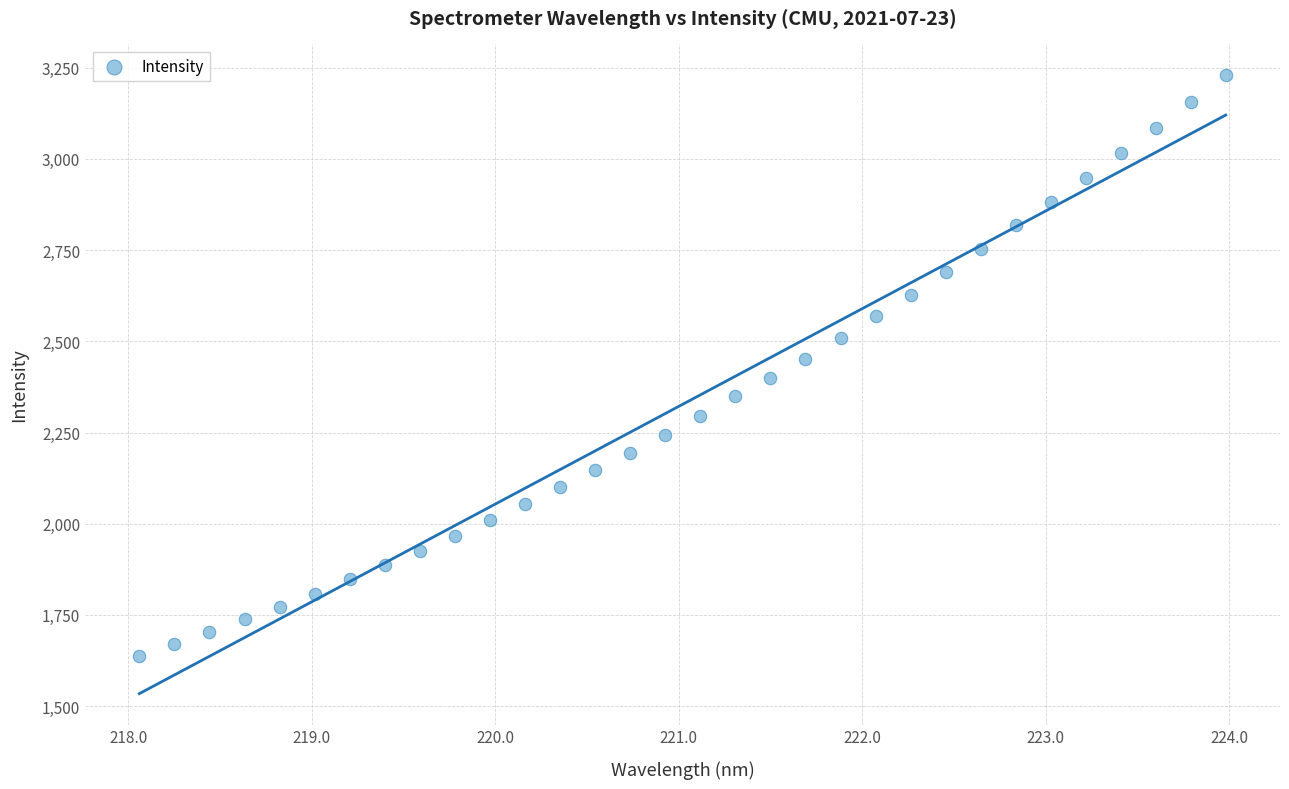

What is the range of Y values (max minus min)?

1591.8